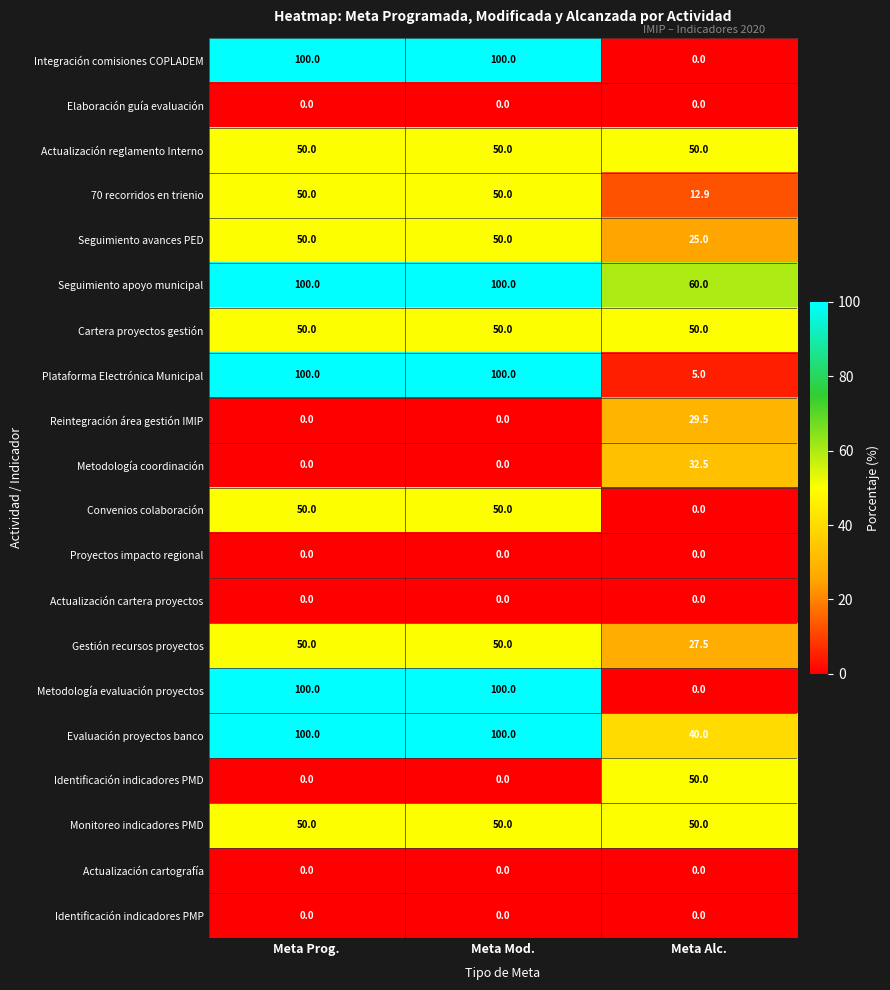

Is it true that Integración comisiones COPLADEM equals 173.0 at Meta Prog.?

False